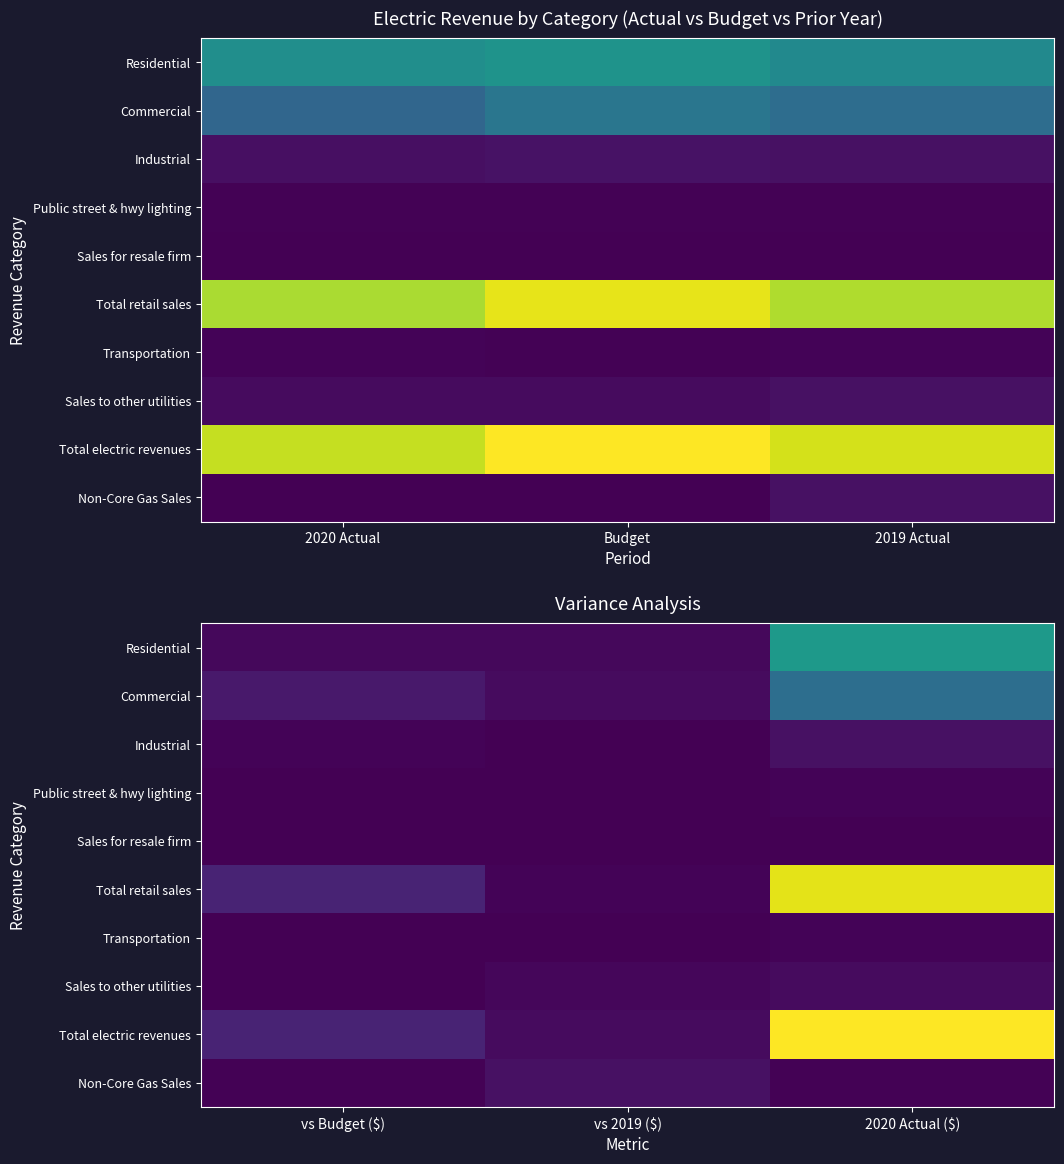

What is the total value across all series at vs Budget ($)?

671271592.4